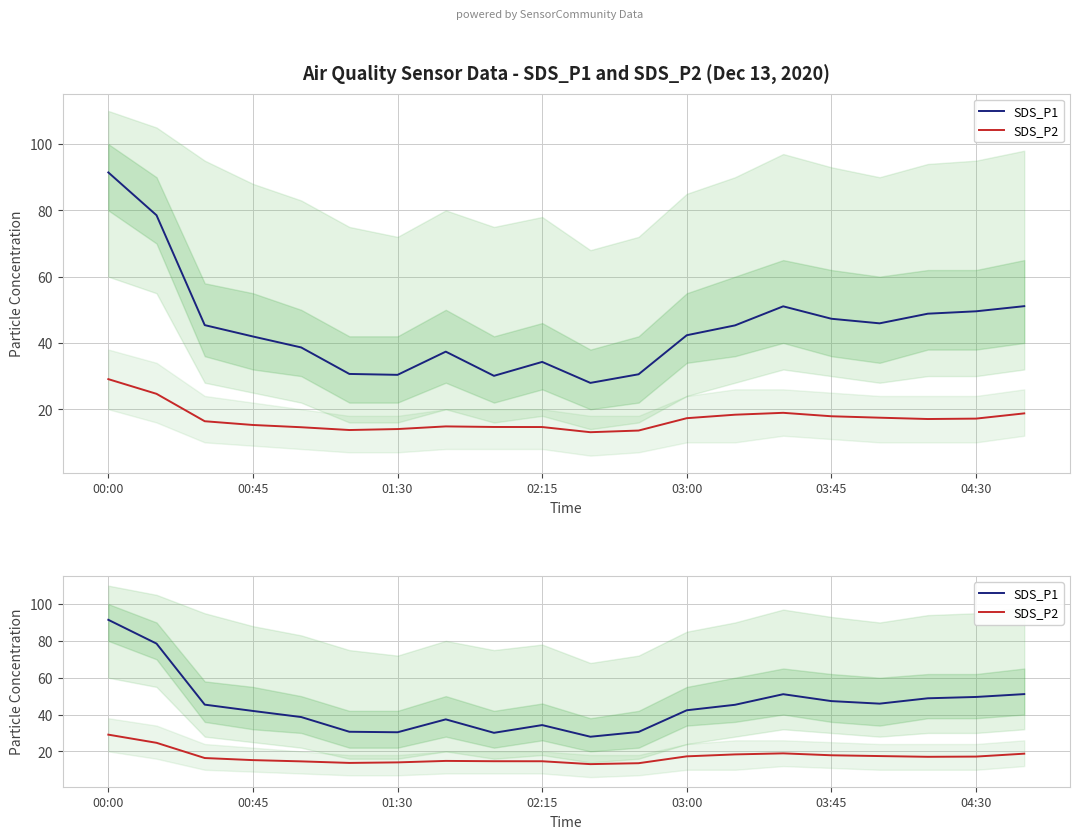

Reading right to left, what are all the values shown in this chart?

SDS_P1: 51.1	49.5	48.8	45.9	47.3	51.0	45.3	42.3	30.6	27.9	34.3	30.1	37.4	30.4	30.6	38.6	42.0	45.4	78.5	91.5
SDS_P2: 18.8	17.2	17.1	17.4	17.9	18.9	18.4	17.3	13.6	13.1	14.6	14.7	14.8	14.0	13.7	14.6	15.2	16.4	24.6	29.1